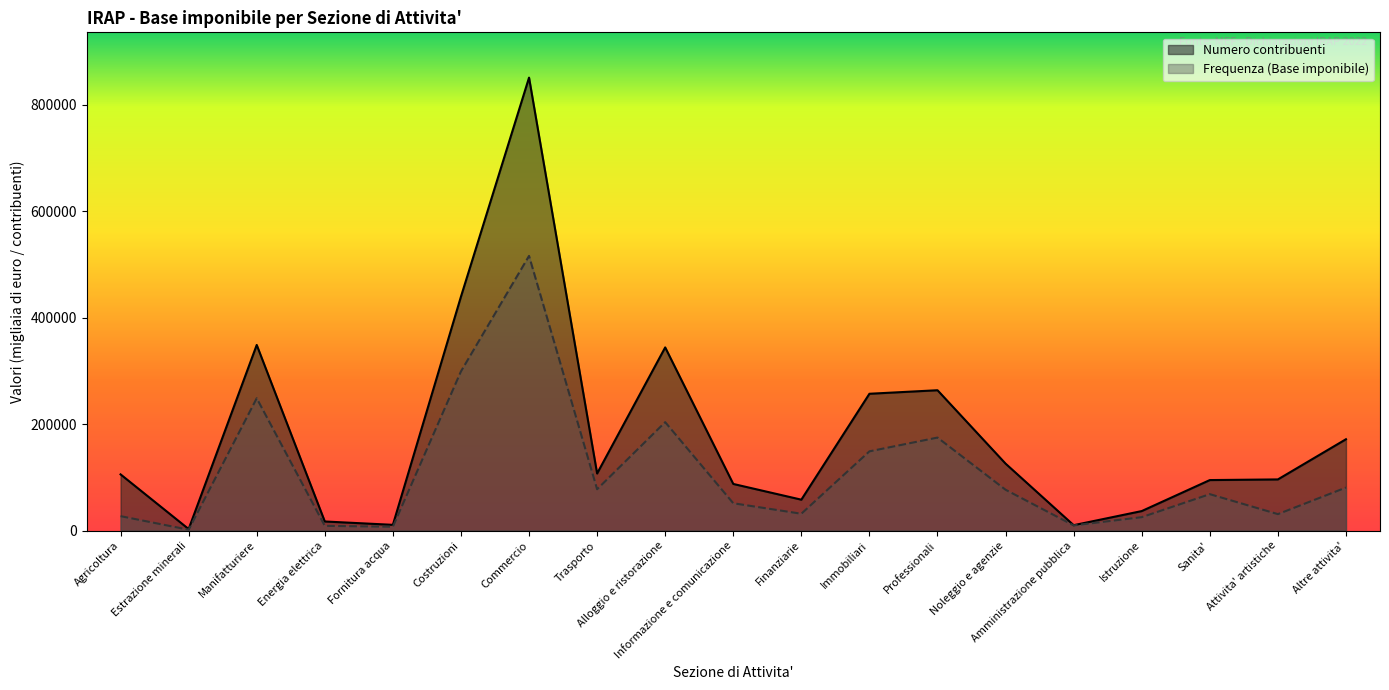

Does the chart display data point markers on the line(s)?

No